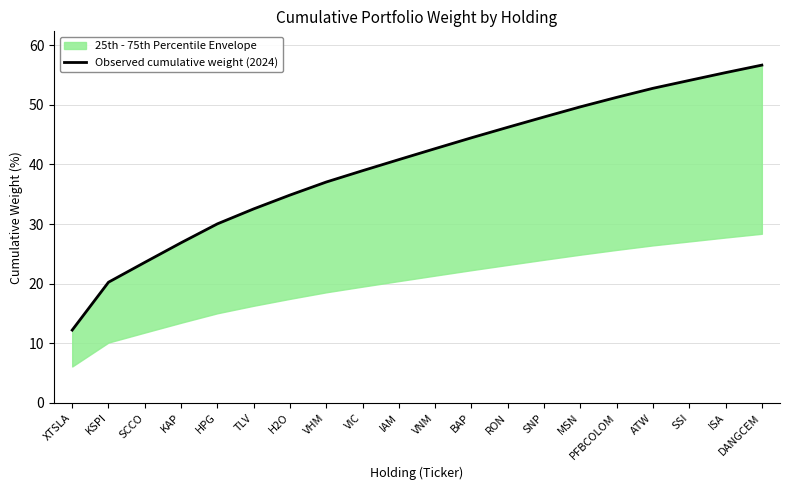

What is the value of the 11th point from the left?

42.7